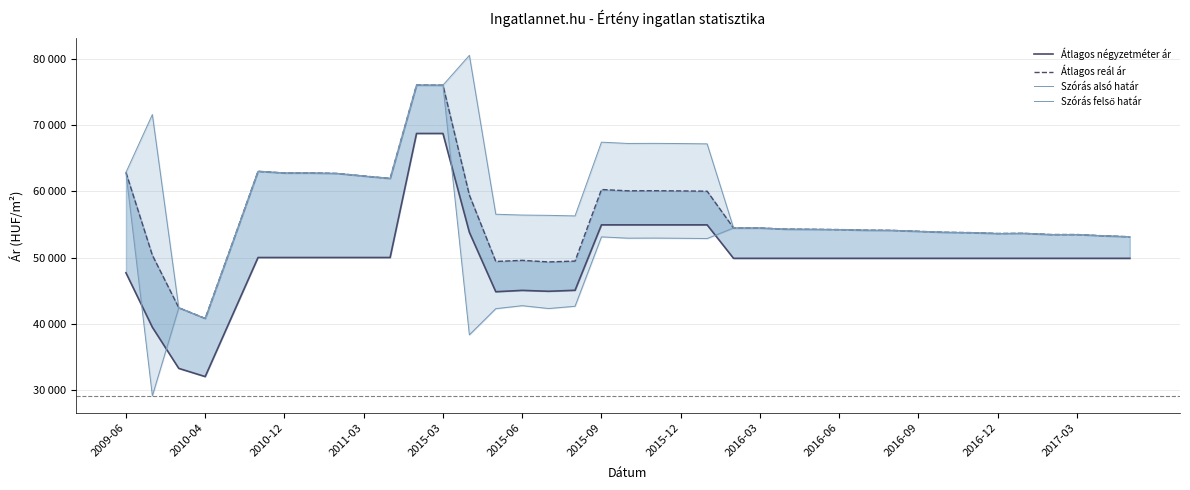

How many data points does each series have?

39